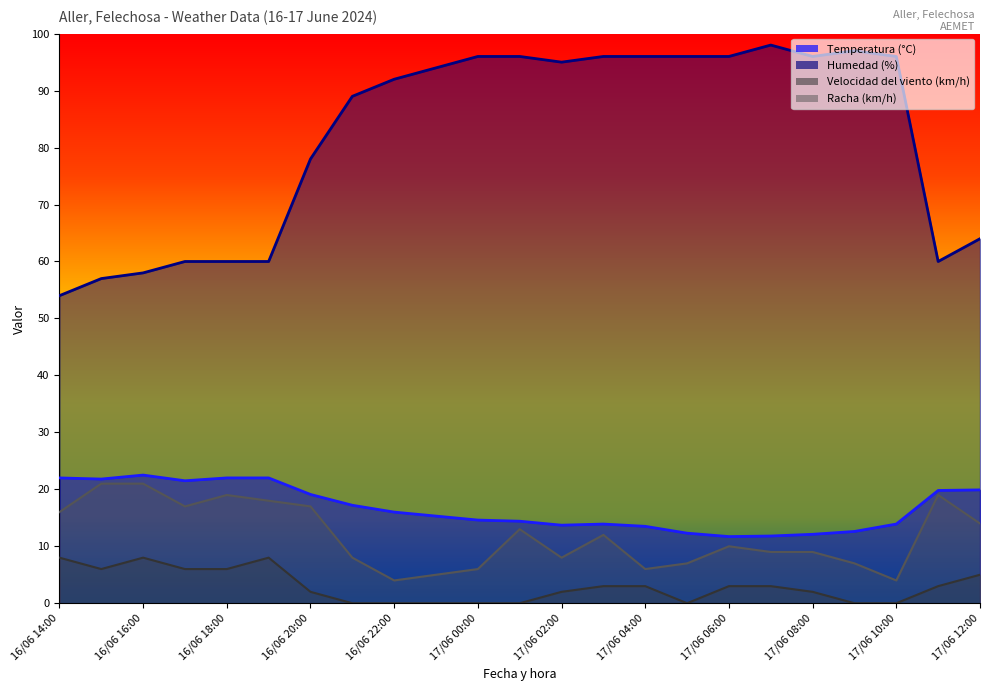

Rank the categories by Racha (km/h) value from lowest to highest.

16/06 22:00, 17/06 10:00, 16/06 23:00, 17/06 00:00, 17/06 04:00, 17/06 05:00, 17/06 09:00, 16/06 21:00, 17/06 02:00, 17/06 07:00, 17/06 08:00, 17/06 06:00, 17/06 03:00, 17/06 01:00, 17/06 12:00, 16/06 14:00, 16/06 17:00, 16/06 20:00, 16/06 19:00, 16/06 18:00, 17/06 11:00, 16/06 15:00, 16/06 16:00